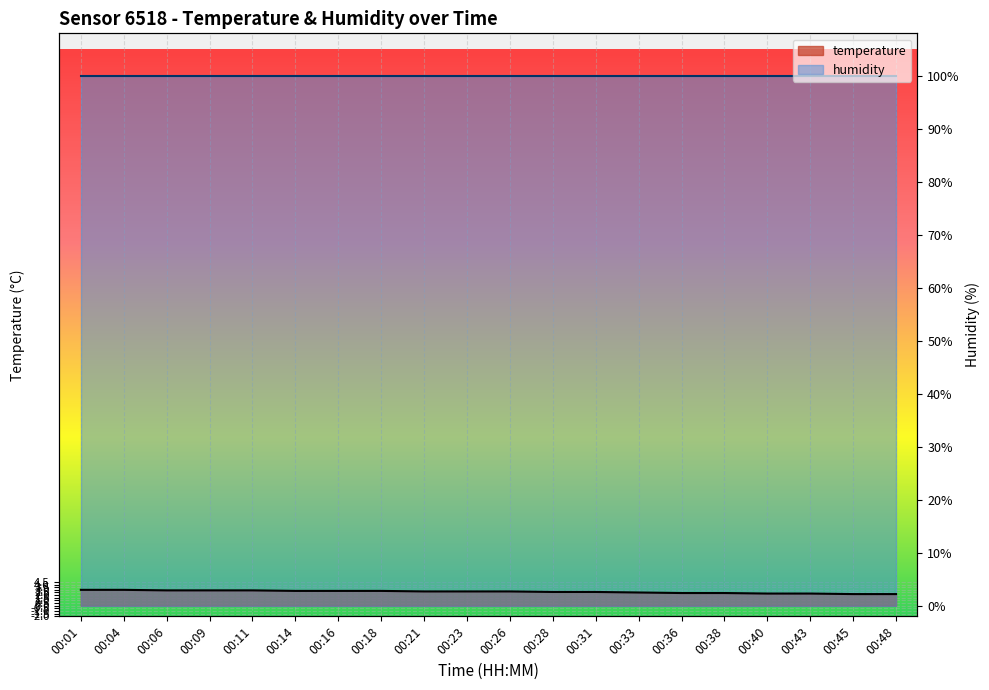

What is the value of the 8th point from the left?

2.8